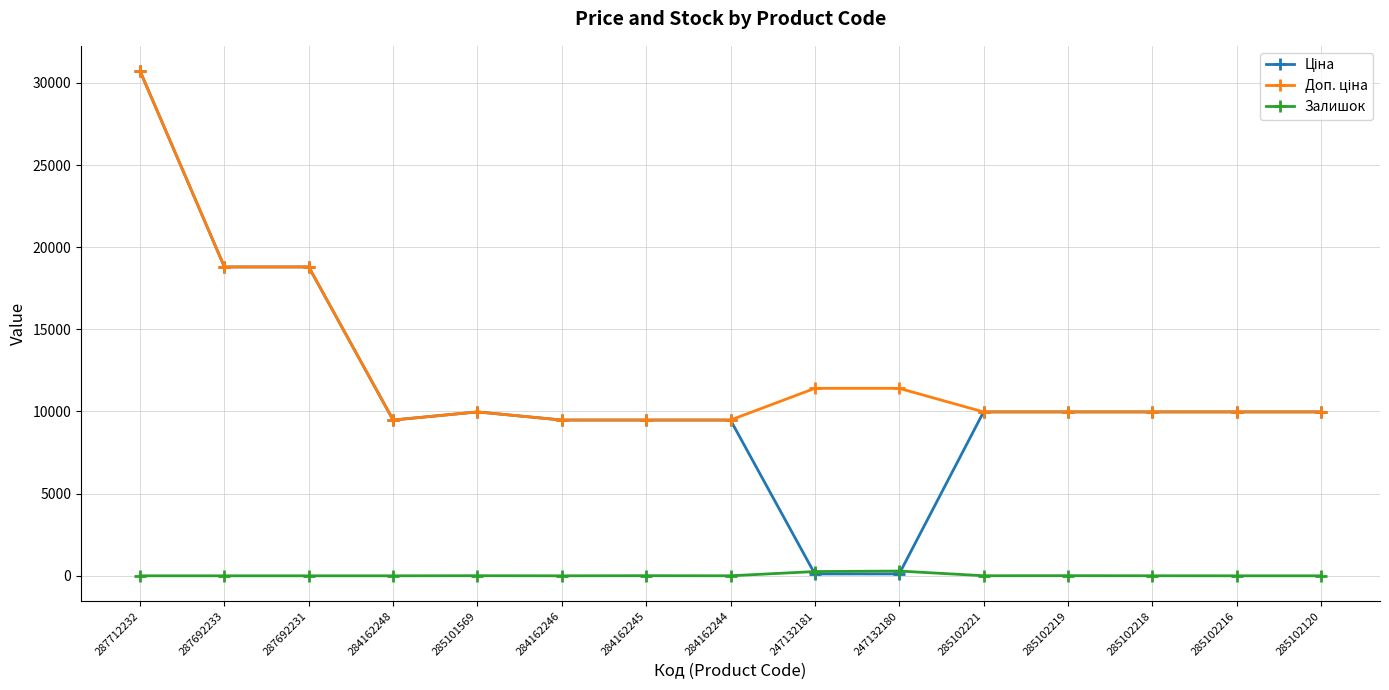

At how many categories does at least one series exceed 14261?

3